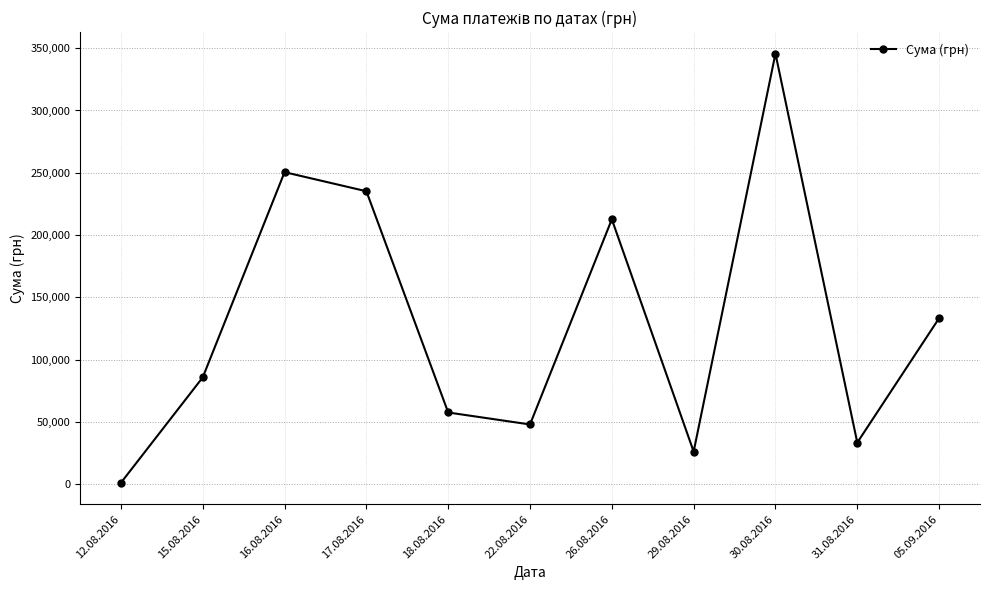

Which category has the highest value across all series?

30.08.2016